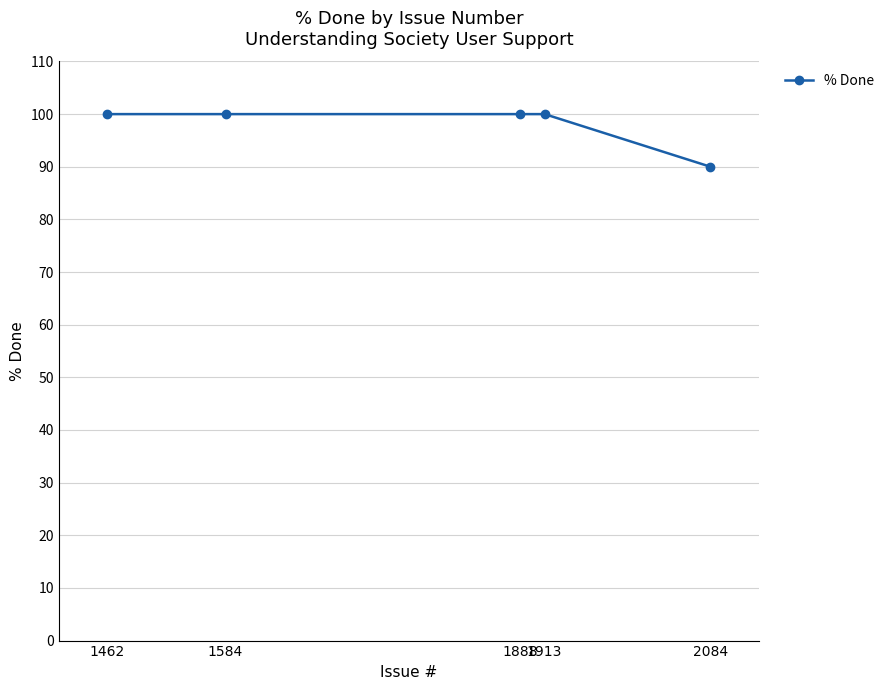

What is the minimum value shown in the chart?

90